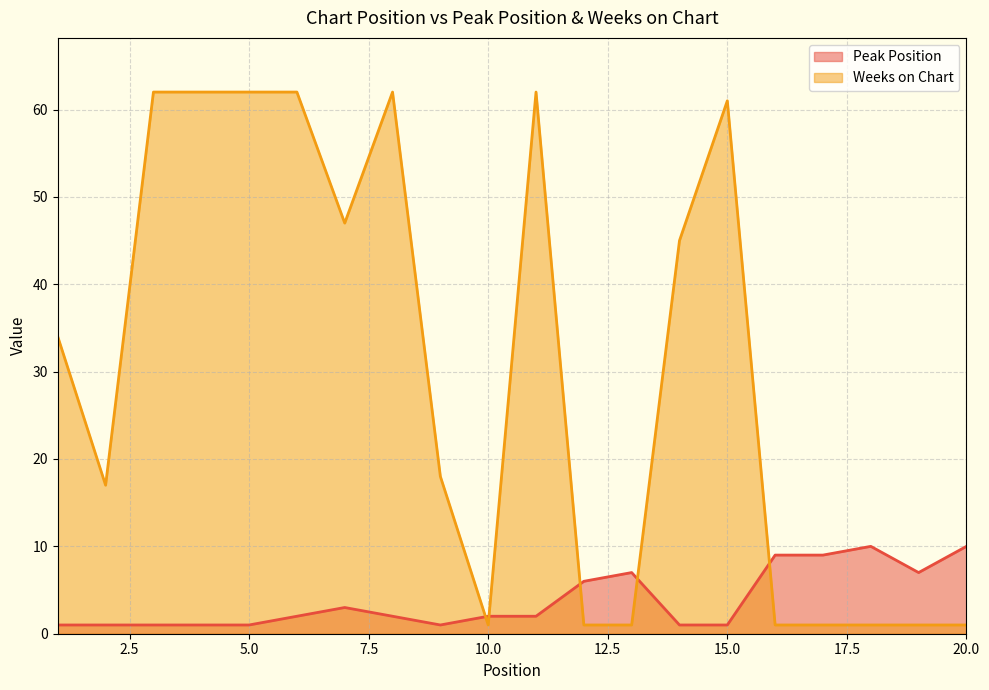

What is the total value across all series at 2?

18